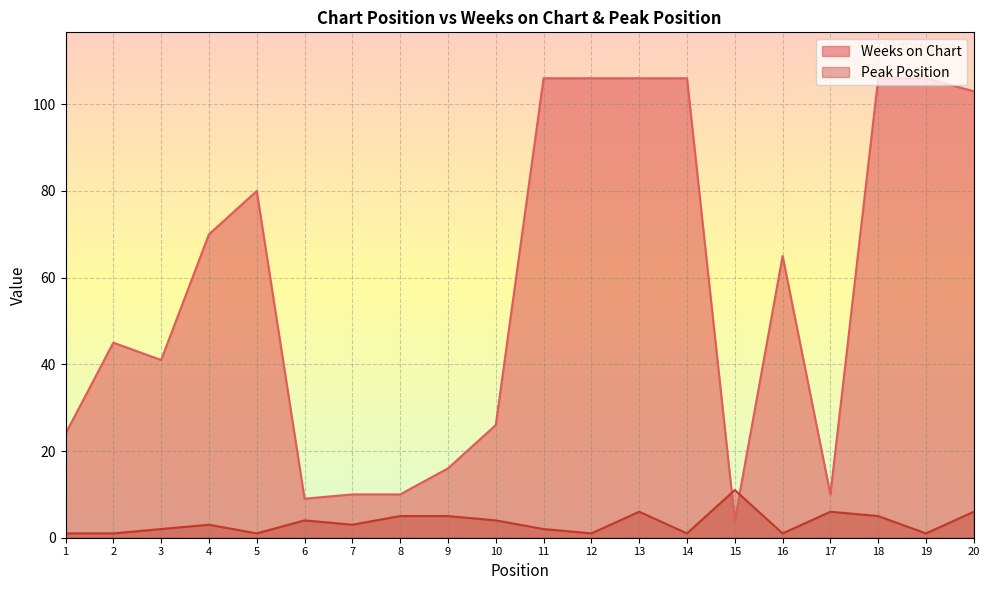

What is the difference between the maximum and second lowest values in the Peak Position series?

10